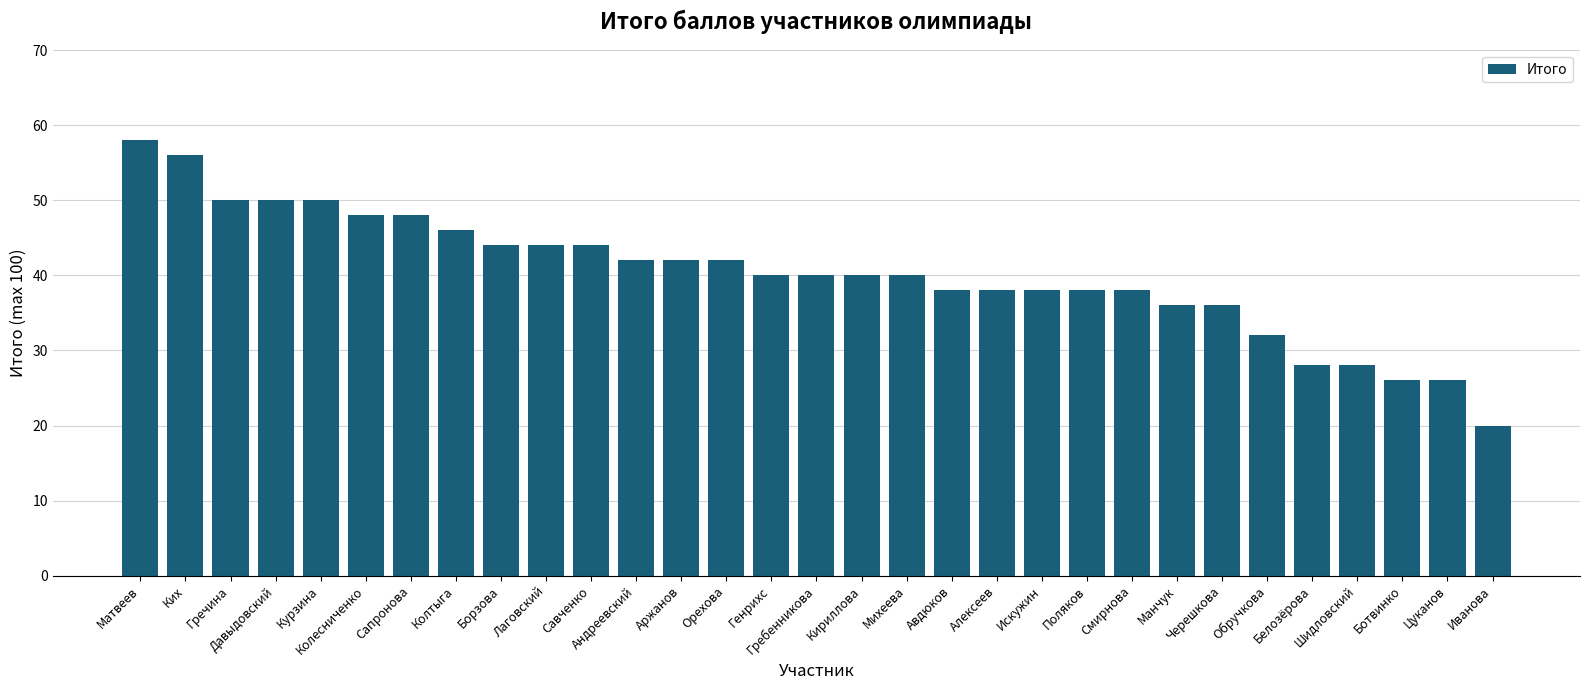

What is the change in value from Колтыга to Шидловский?

-18